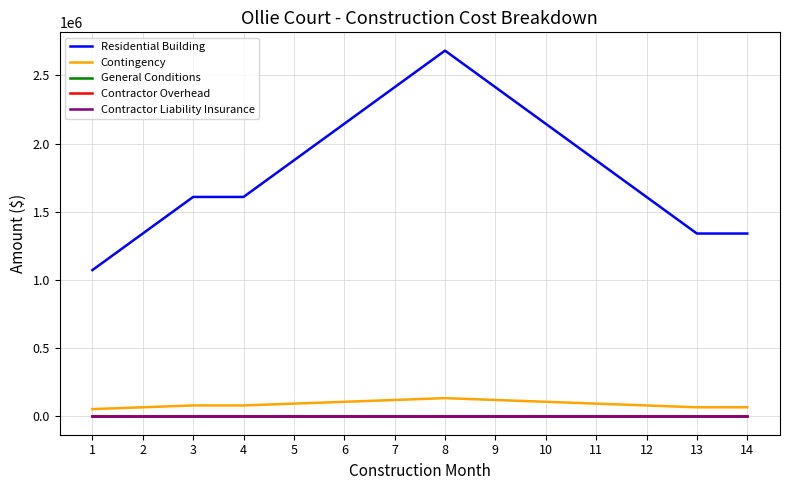

Does the chart display data point markers on the line(s)?

No